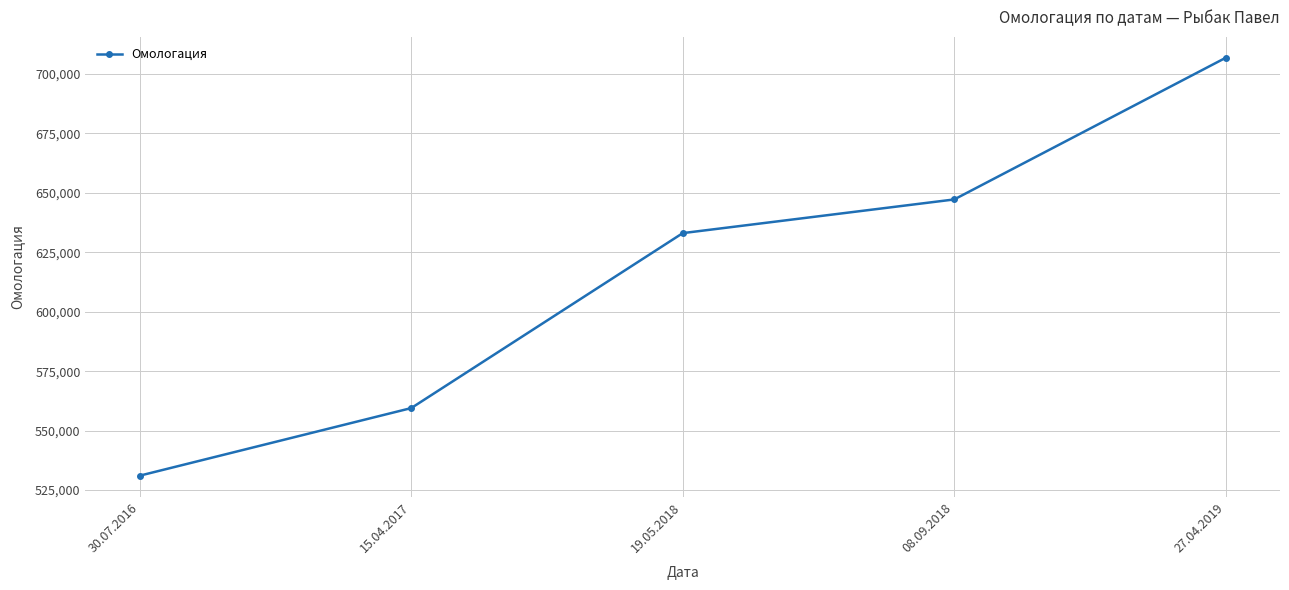

True or false: the data has more than 2 interior local peaks.

False